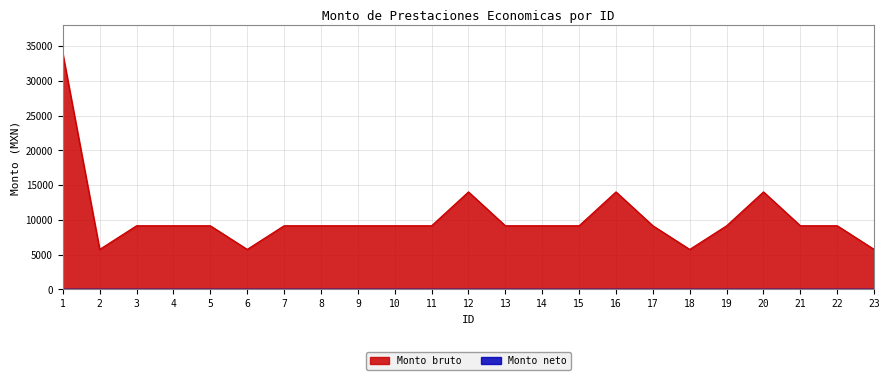

Read the value at 9.

9143.5